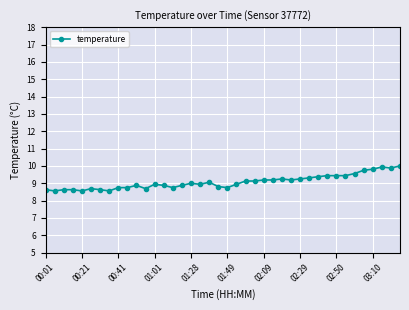

What is the maximum value shown in the chart?

10.0